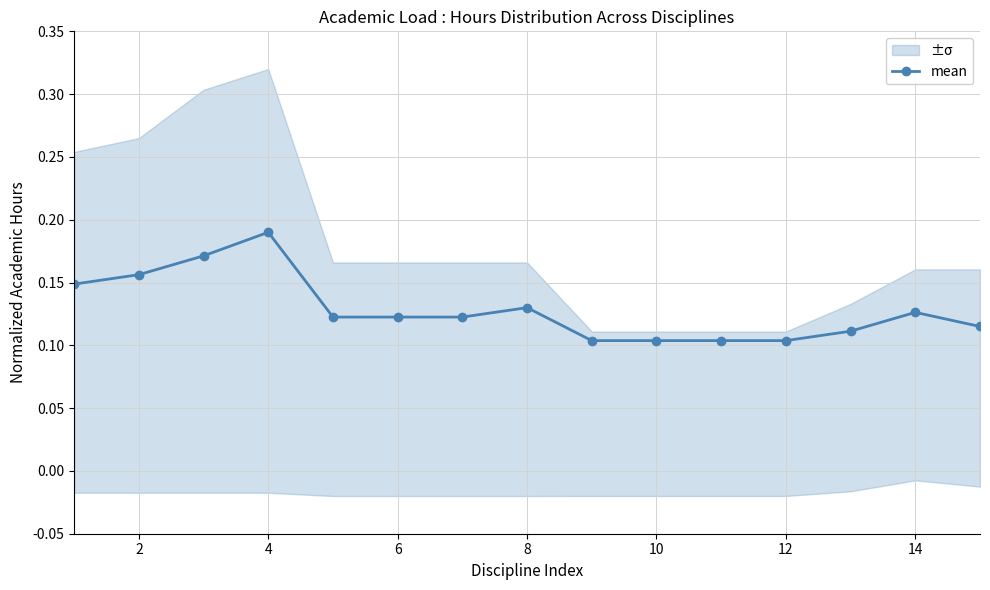

True or false: mean has more than 1 interior local peaks.

True